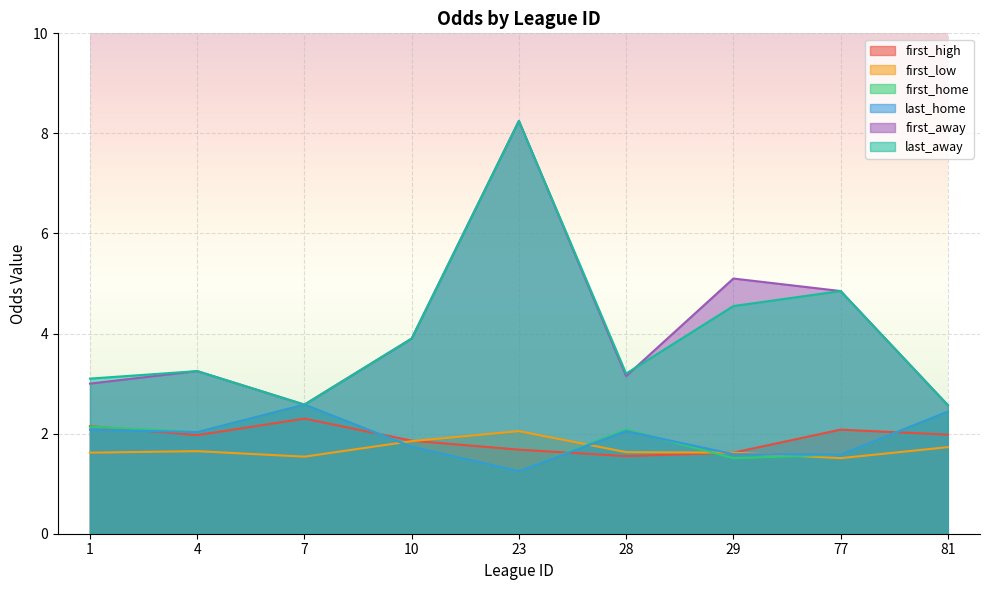

What is the difference between the second highest and minimum values in the first_away series?

2.5